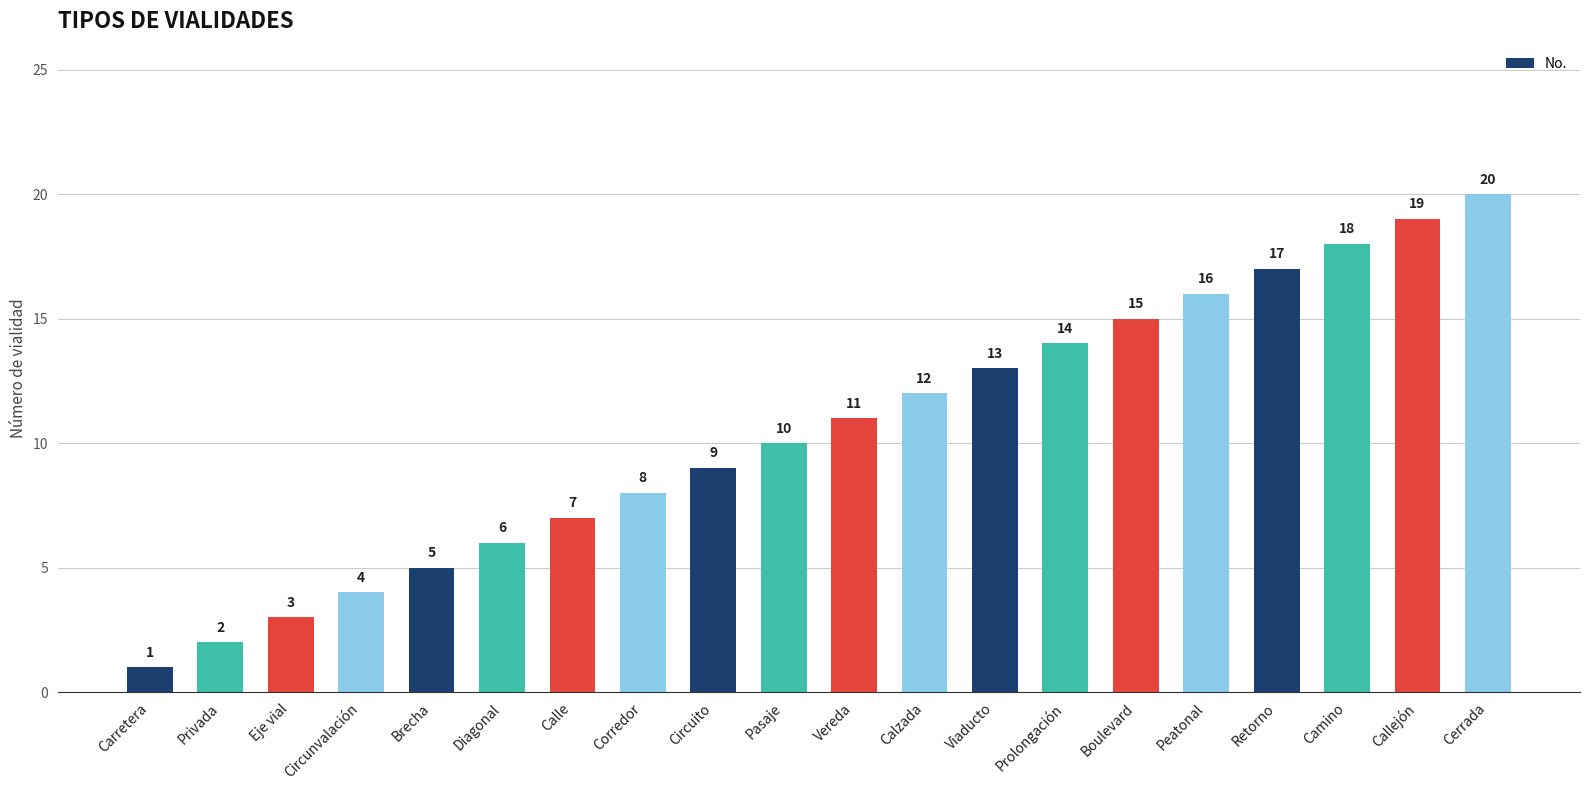

Which label corresponds to the smallest value in the chart?

Carretera